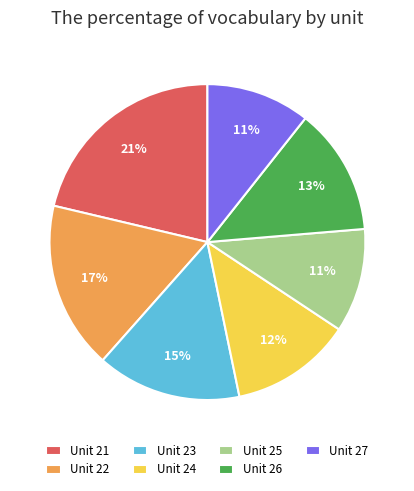

To the nearest percent, what portion does Unit 21 represent?

21%